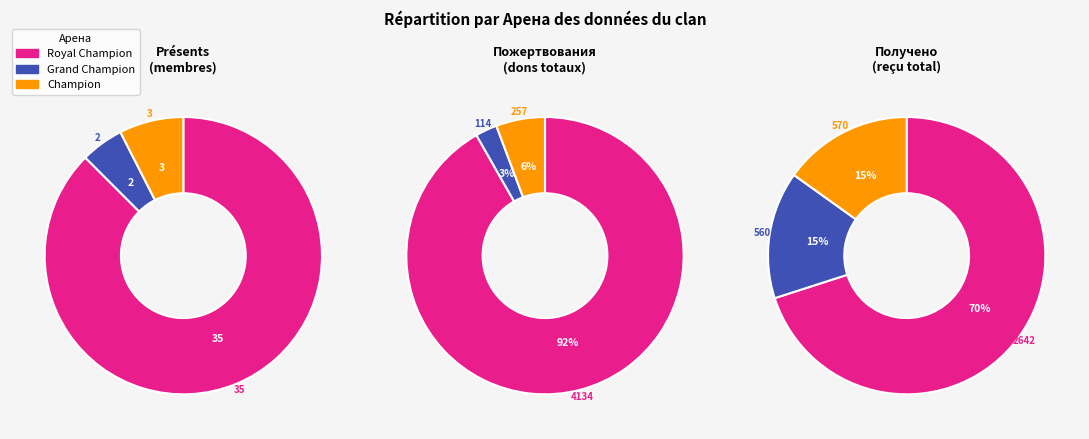

The Royal Champion slice represents 82% of the pie. True or false?

False